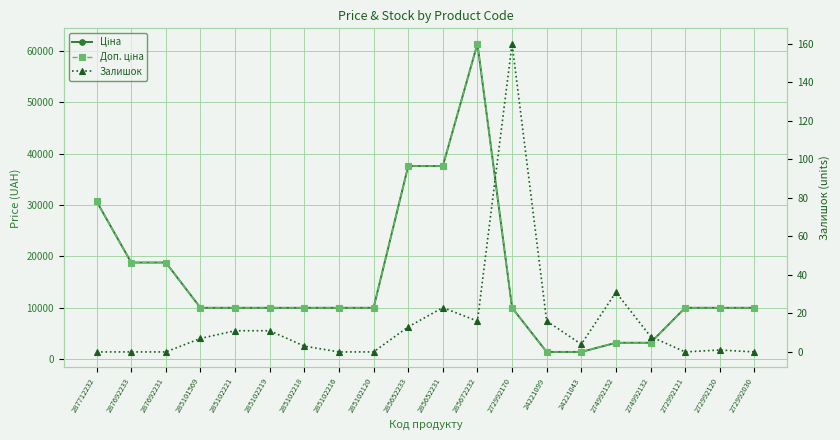

At which category is the sum across all series the highest?

285672232